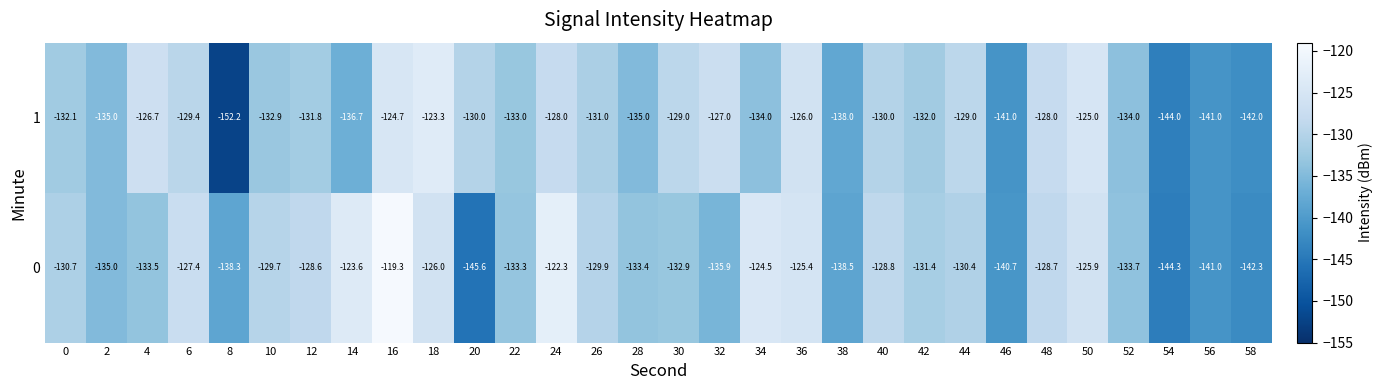

What is the lowest value of the 0 series?

-145.6